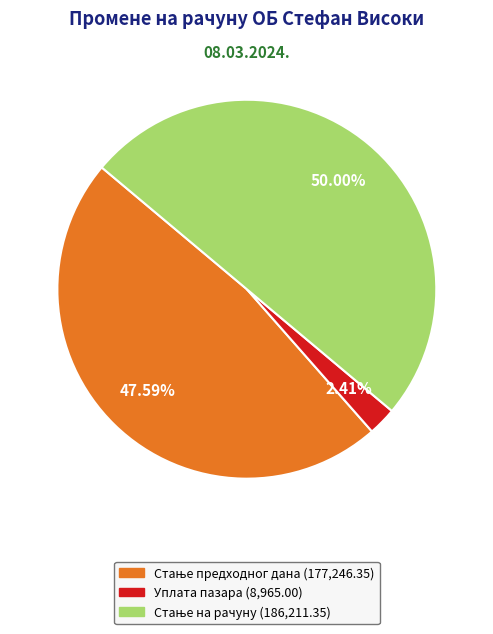

To the nearest percent, what is the average slice percentage?

33%